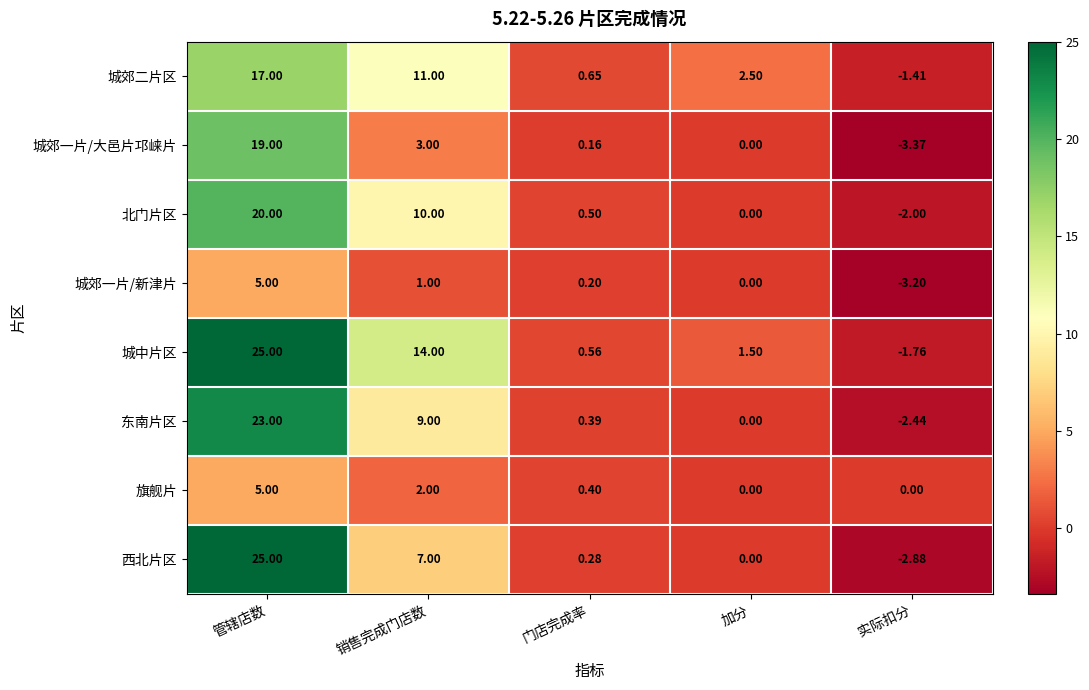

Where does the 城中片区 series first go above 1?

管辖店数